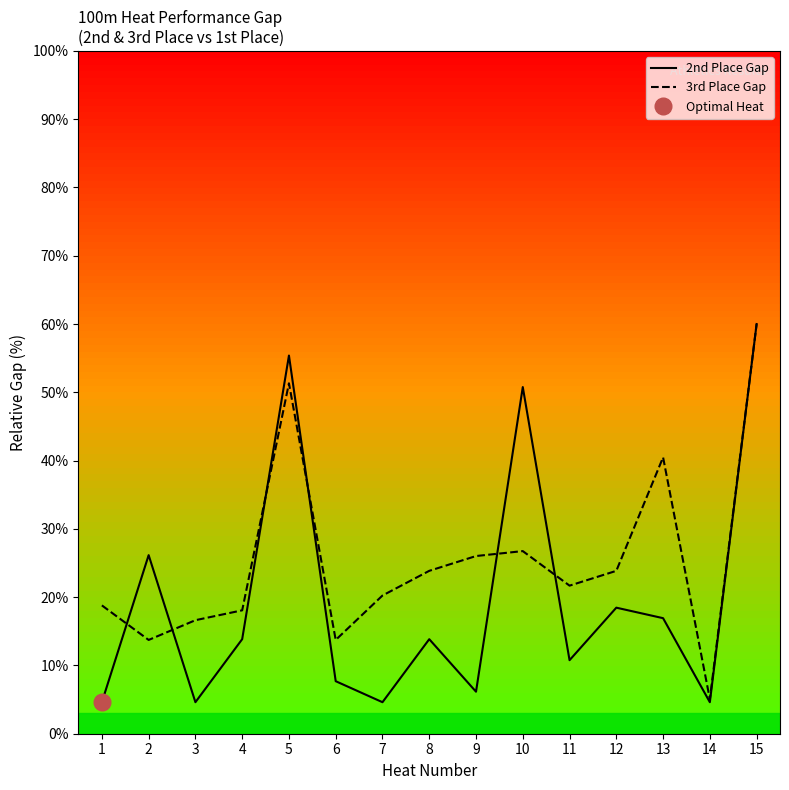

What is the difference between the 3rd Place Gap values at 13 and 9?

14.5